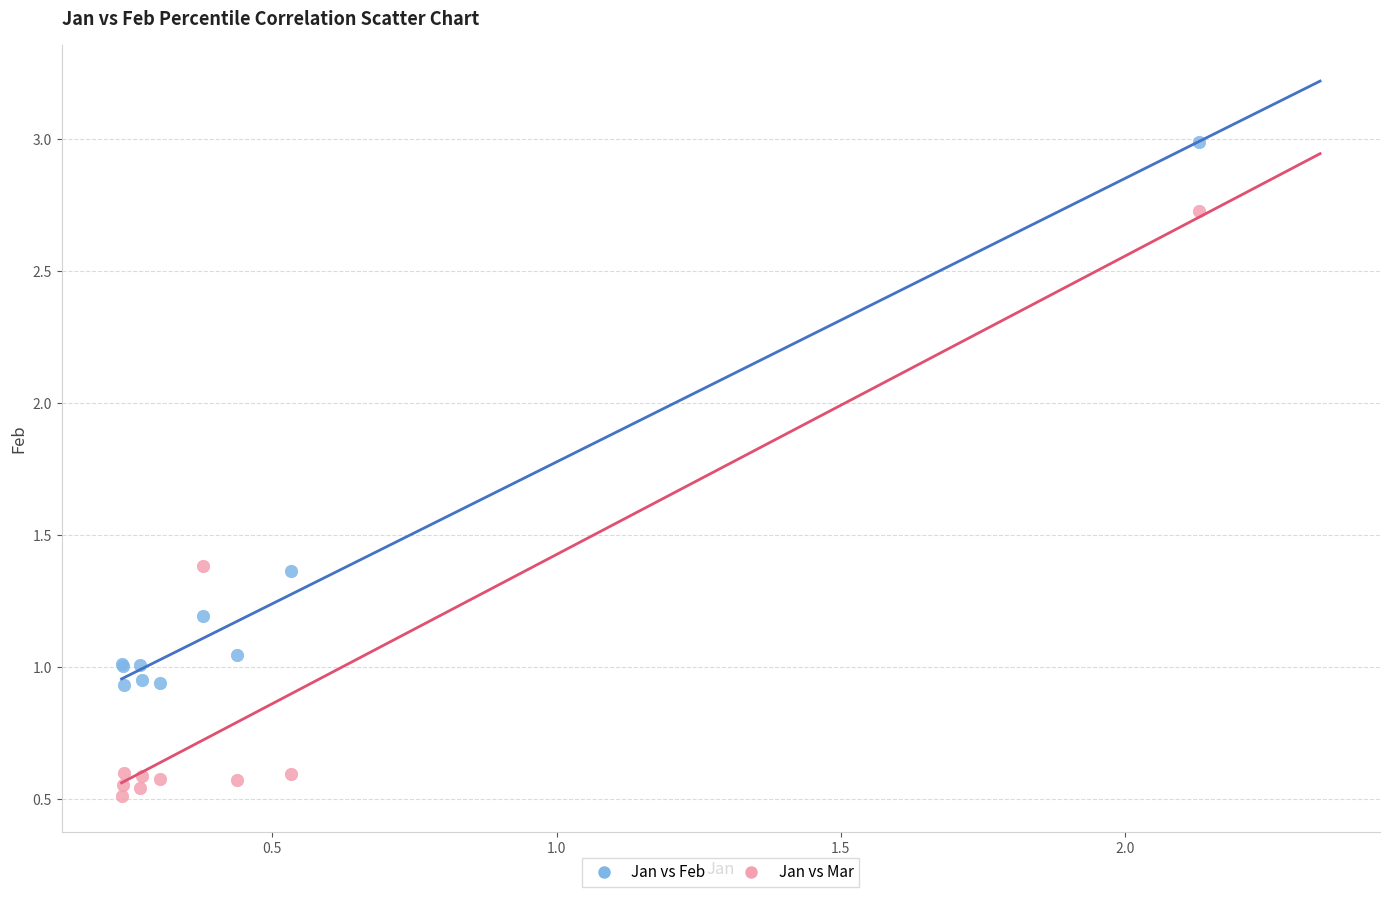

Which series has the widest spread of Y values?

Jan vs Mar